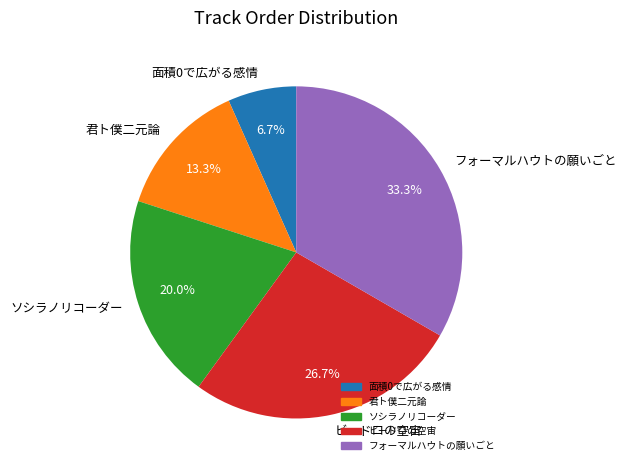

Rank the categories by value from lowest to highest.

面積0で広がる感情, 君ト僕二元論, ソシラノリコーダー, ビードロの空宙, フォーマルハウトの願いごと